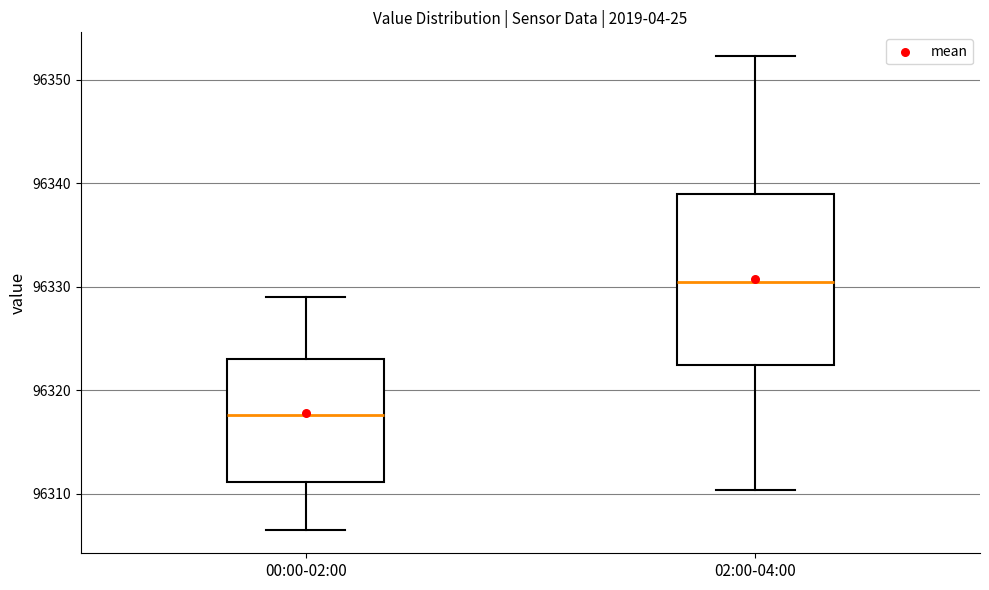

Reading left to right, transcribe this box plot: for each box, give where its median line is, the range the box spans, and where its two whiskers end, as read against the y-axis. The values are not printed on the chart, so give them approximately, as read against the axis.

00:00-02:00: median 96318, box 96311 to 96323, whiskers 96307 to 96329
02:00-04:00: median 96330, box 96322 to 96339, whiskers 96310 to 96352